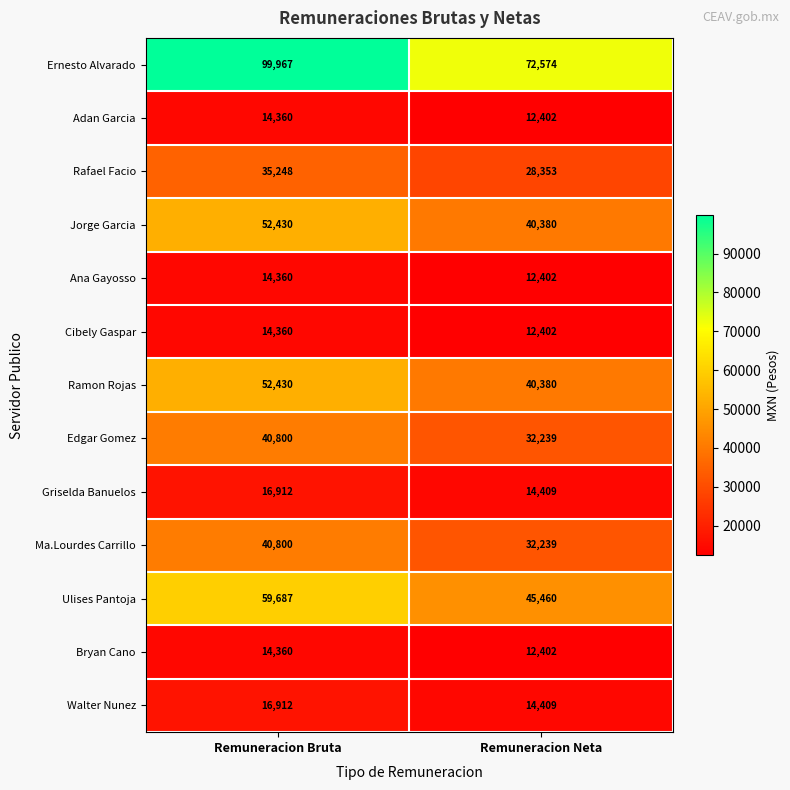

At which label does Ernesto Alvarado reach its minimum?

Remuneracion Neta